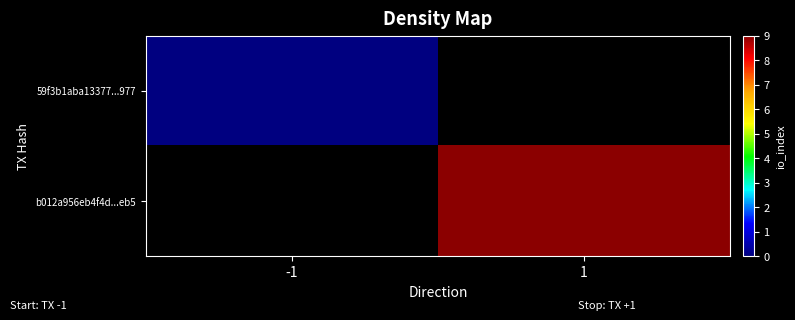

Count the number of categories in the chart.

2